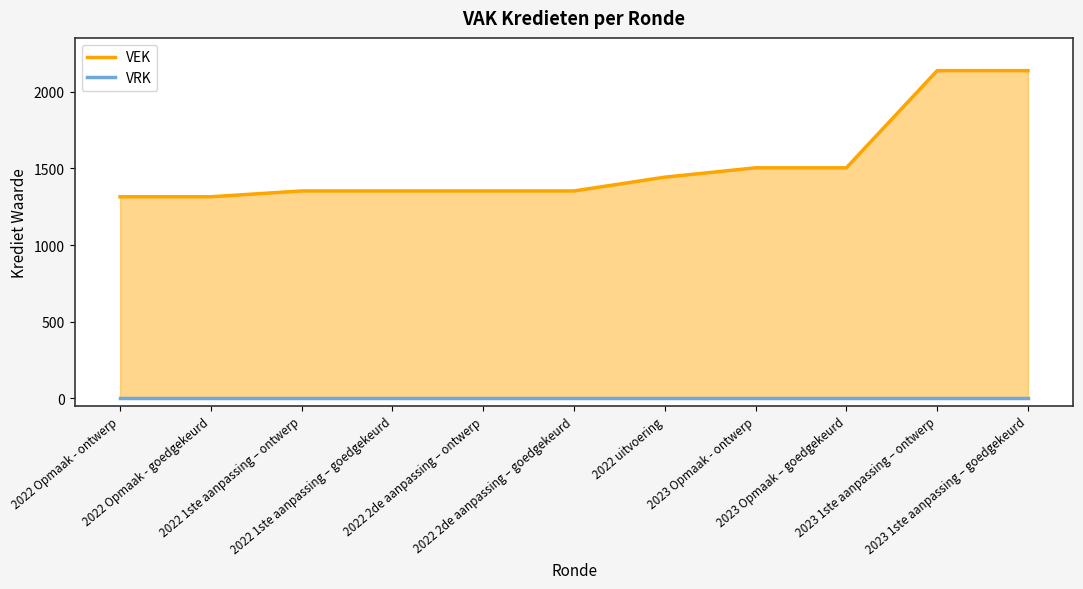

True or false: VEK has a value of 1353 at 2022 1ste aanpassing – goedgekeurd.

True